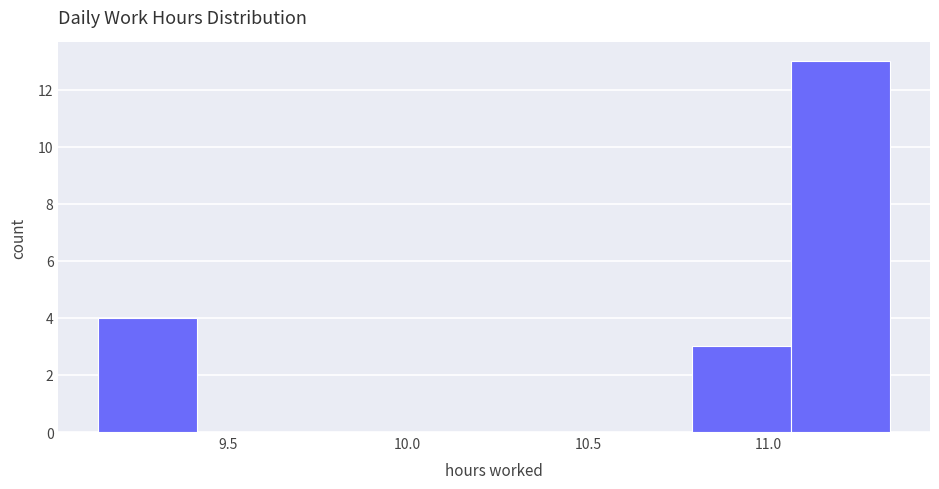

How tall is the bar that spans 9.140 to 9.415 on the x-axis? Neither the bar edges nor the heights are printed on the chart, so give them approximately, as read against the axes.

4